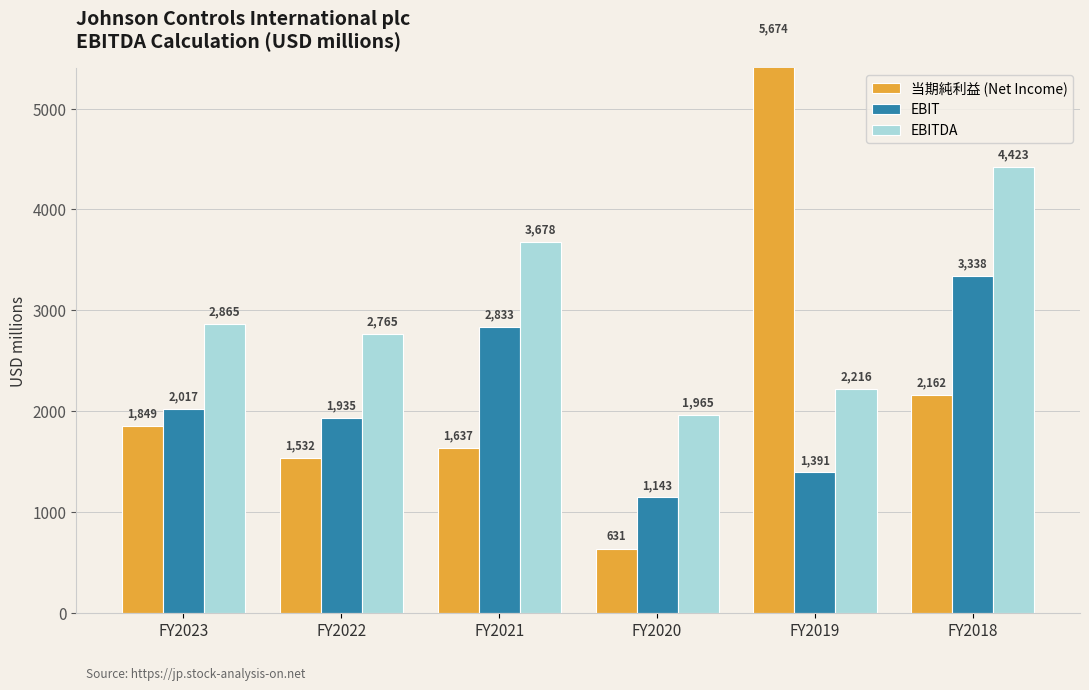

Is the value of EBITDA at FY2023 greater than the value of EBIT at FY2023?

Yes